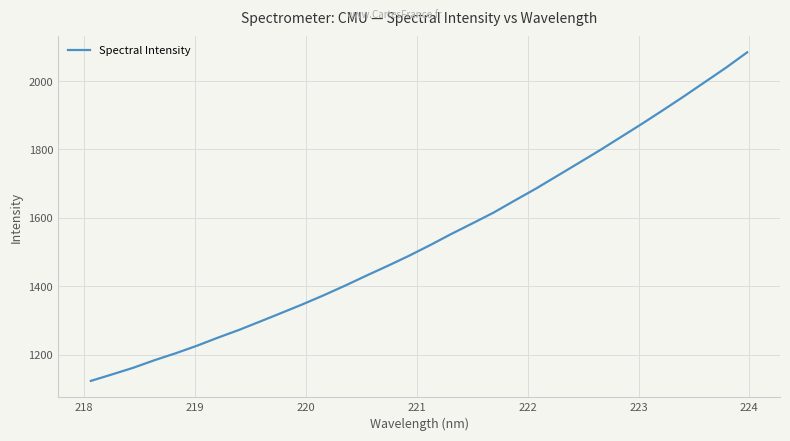

What is the maximum value shown in the chart?

2083.8